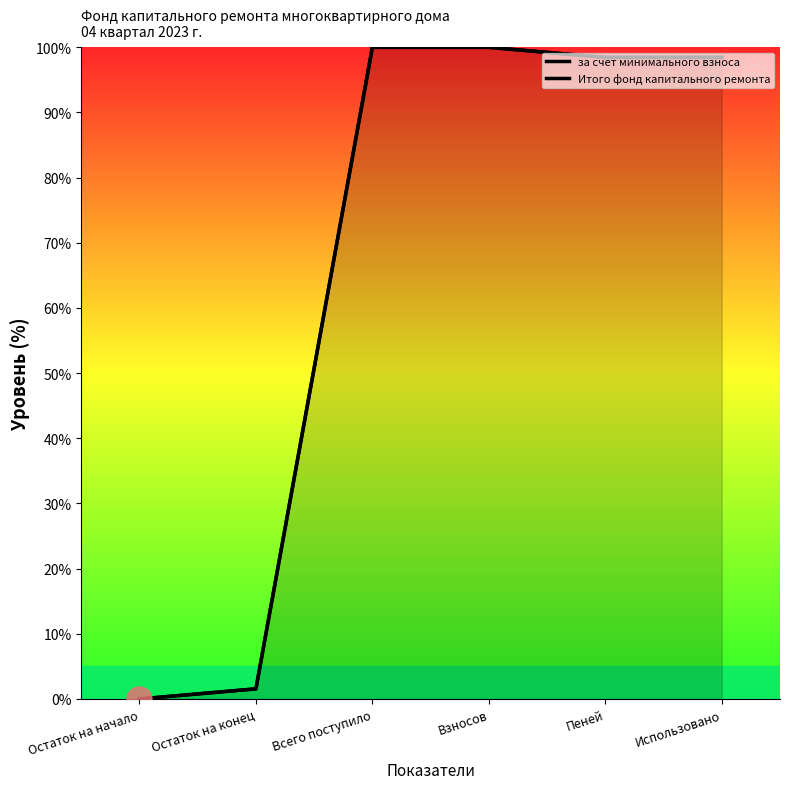

How many series are shown in this chart?

2